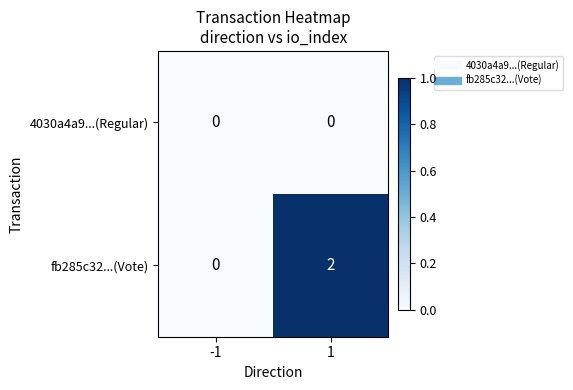

Which series has the largest total across all categories?

fb285c32...(Vote)